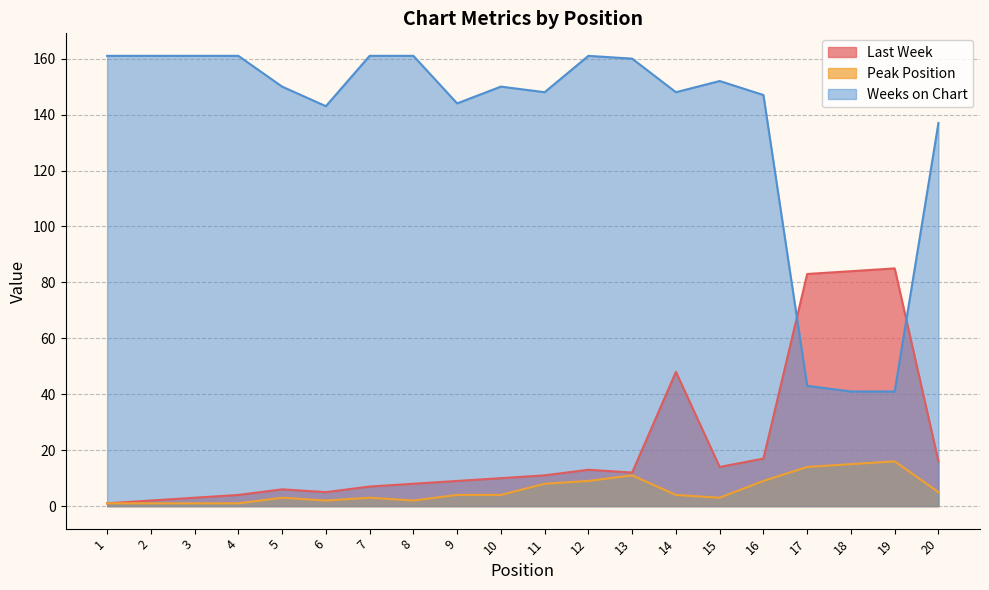

How many data points in Weeks on Chart are above 150?

9